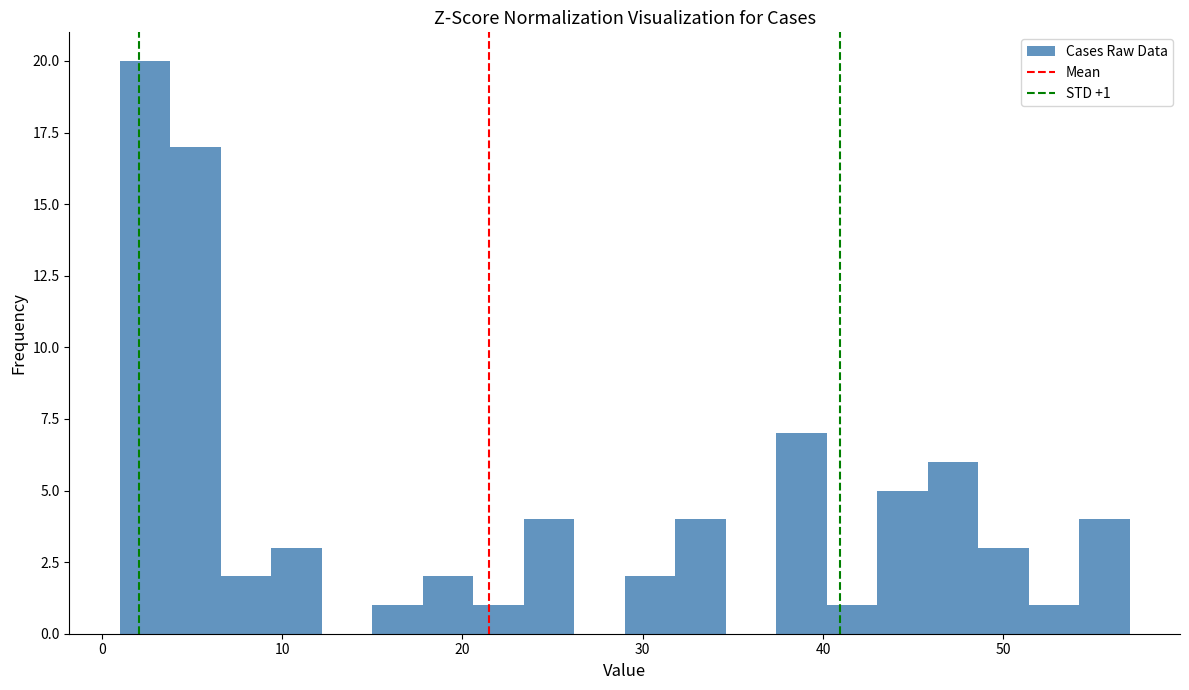

Around what value on the x-axis is the tallest bar? Give the approximate position of its centre, as read against the axis.

2